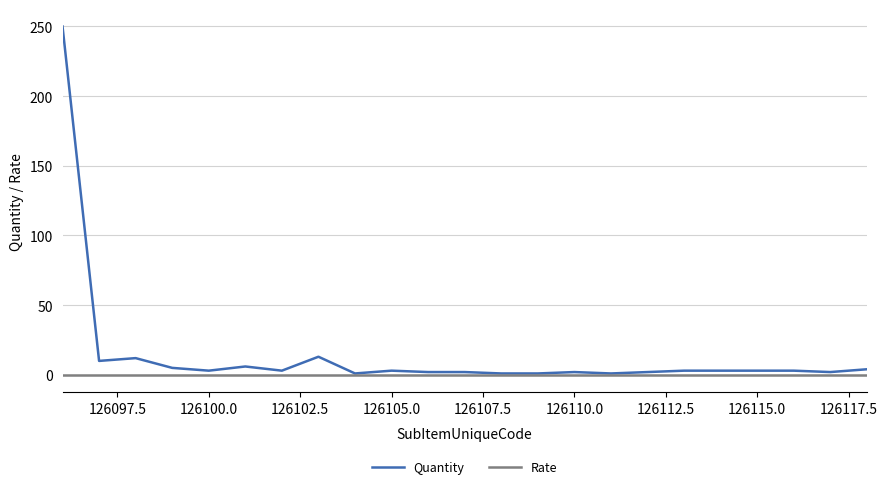

Rank the series by their maximum value, from lowest to highest.

Rate, Quantity